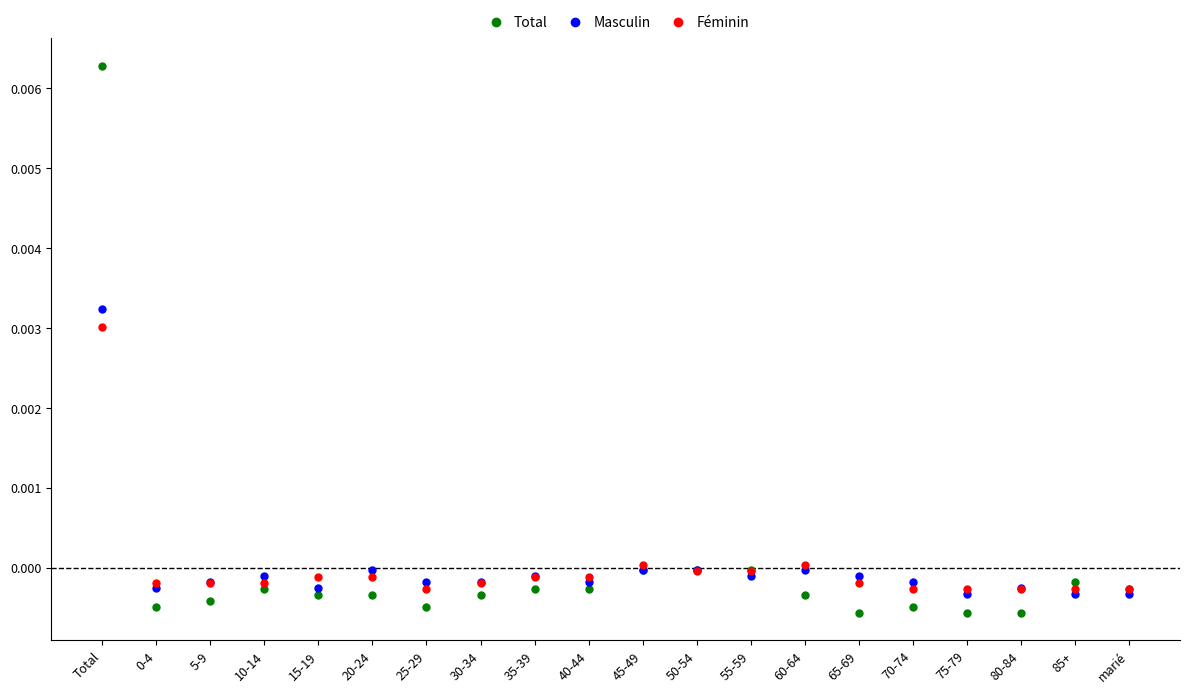

What are all the series names shown in the legend?

Total, Masculin, Féminin